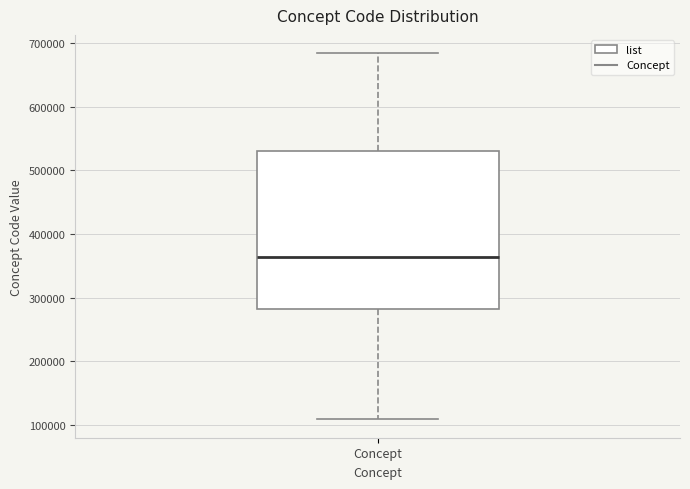

Read this box plot against the y-axis: the position of the median line, the range covered by the box, and the ends of both whiskers. The values are not printed on the chart, so give them approximately, as read against the axis.

median 360000, box 280000 to 530000, whiskers 110000 to 680000